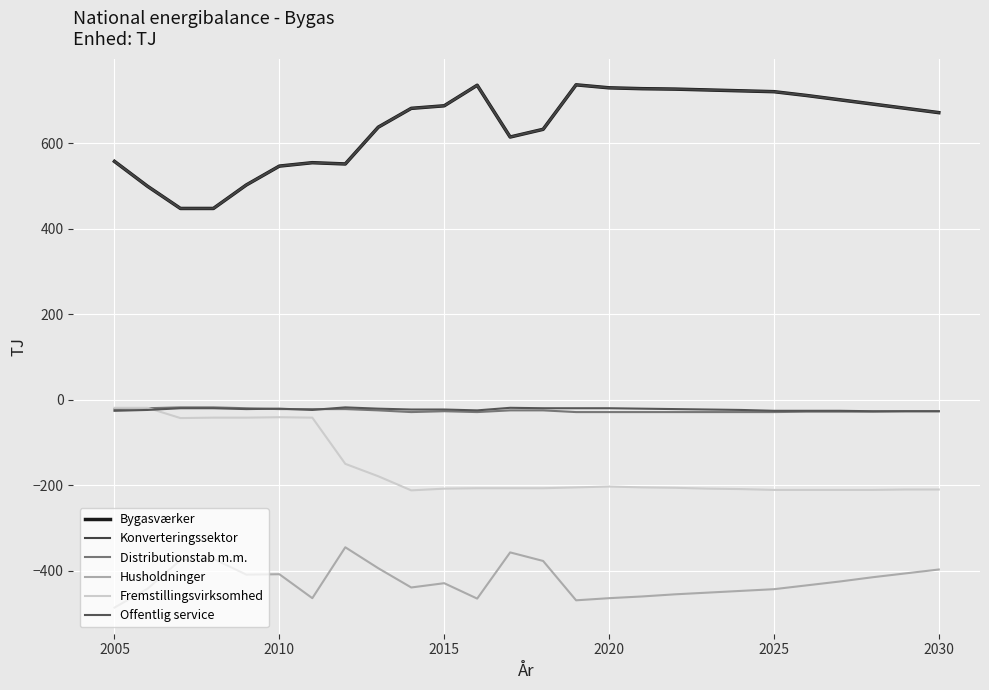

True or false: Fremstillingsvirksomhed and Husholdninger intersect in this chart.

False